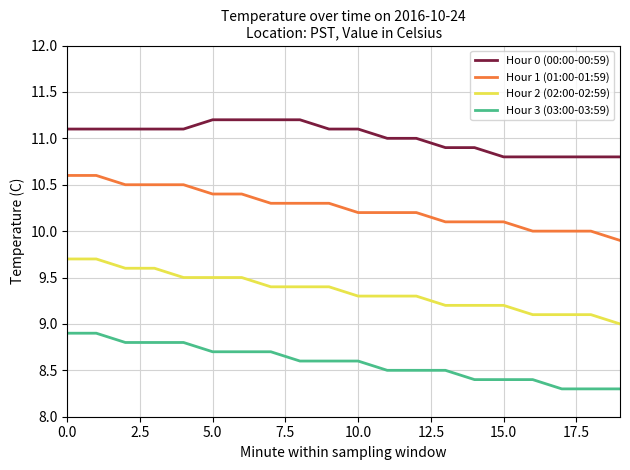

What is the maximum value for Hour 0 (00:00-00:59)?

11.2